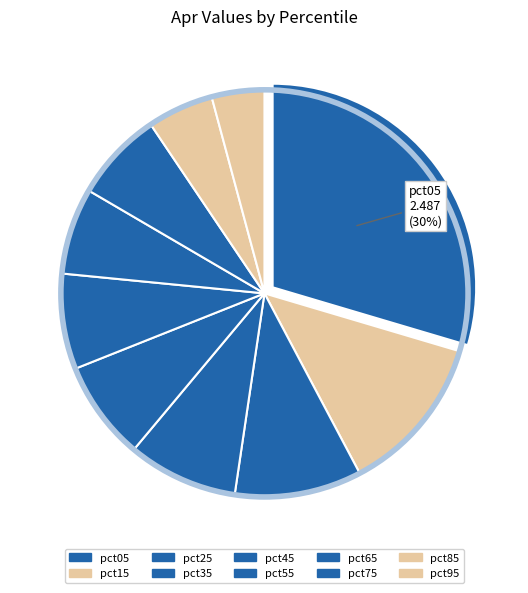

Does pct45 account for over 50% of the chart?

No